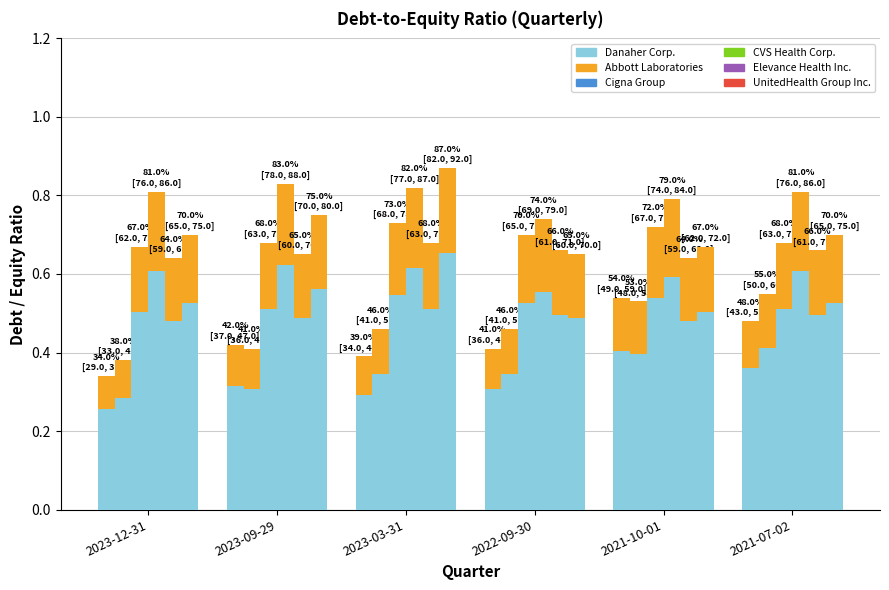

Which series changed the most between 2023-09-29 and 2022-09-30?

UnitedHealth Group Inc.